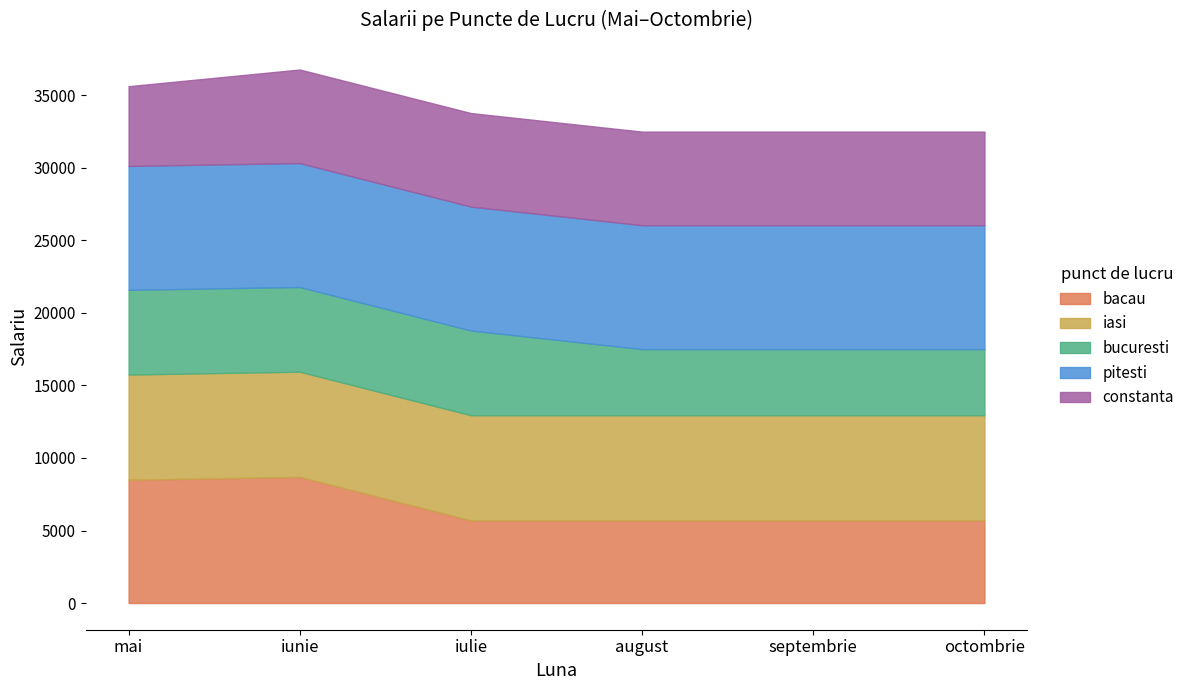

How many distinct data groups are displayed?

5